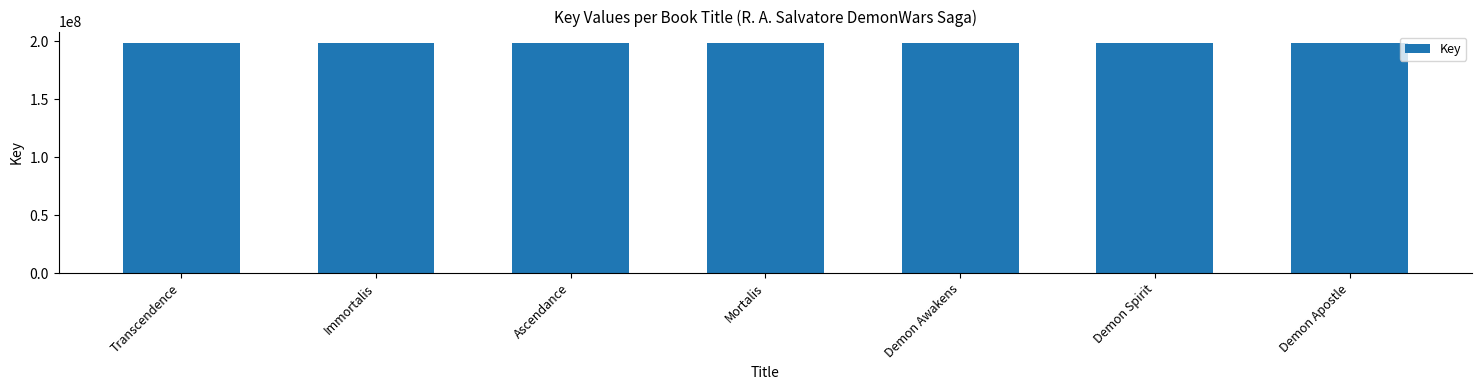

The value at Demon Apostle is 284714508. True or false?

False